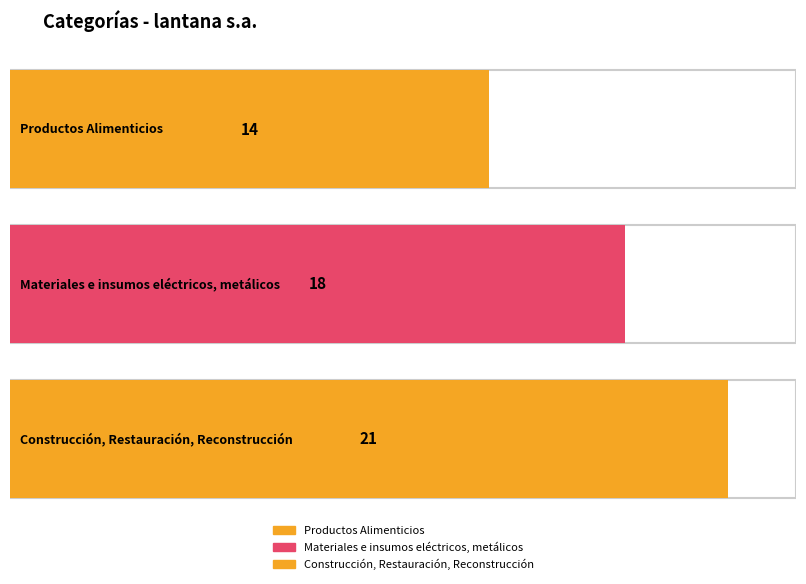

The value at Construcción, Restauración, Reconstrucción is 35. True or false?

False